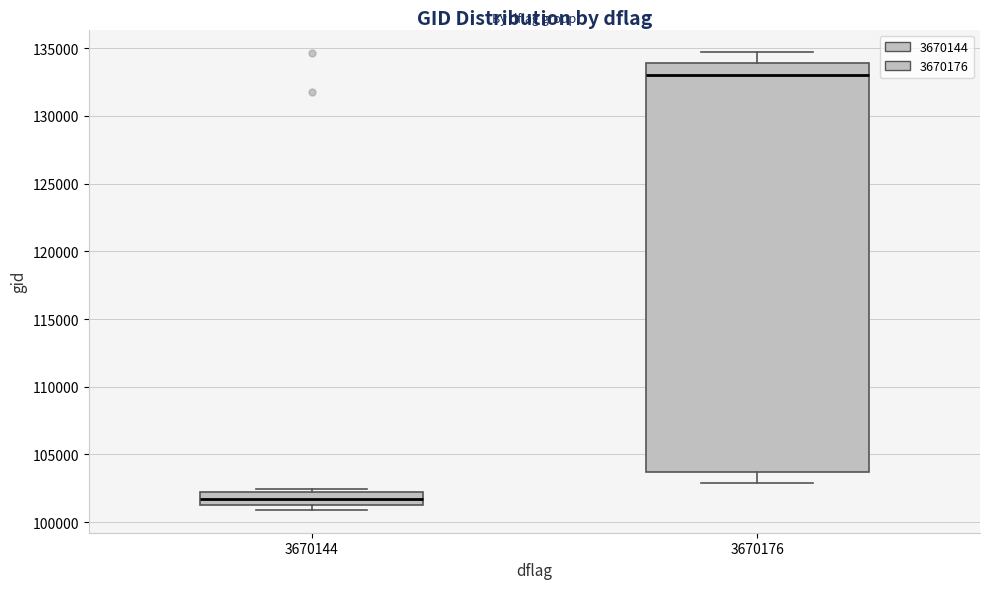

Comparing the boxes themselves (not the whiskers), which one is the tallest?

3670176